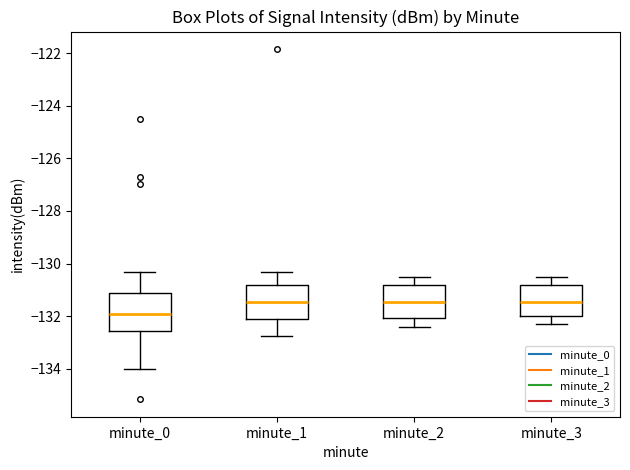

Reading left to right, transcribe this box plot: for each box, give where its median line is, the range the box spans, and where its two whiskers end, as read against the y-axis. The values are not printed on the chart, so give them approximately, as read against the axis.

minute_0: median -132.0, box -132.6 to -131.2, whiskers -134.0 to -130.4
minute_1: median -131.4, box -132.0 to -130.8, whiskers -132.8 to -130.4
minute_2: median -131.4, box -132.0 to -130.8, whiskers -132.4 to -130.4
minute_3: median -131.4, box -132.0 to -130.8, whiskers -132.2 to -130.4